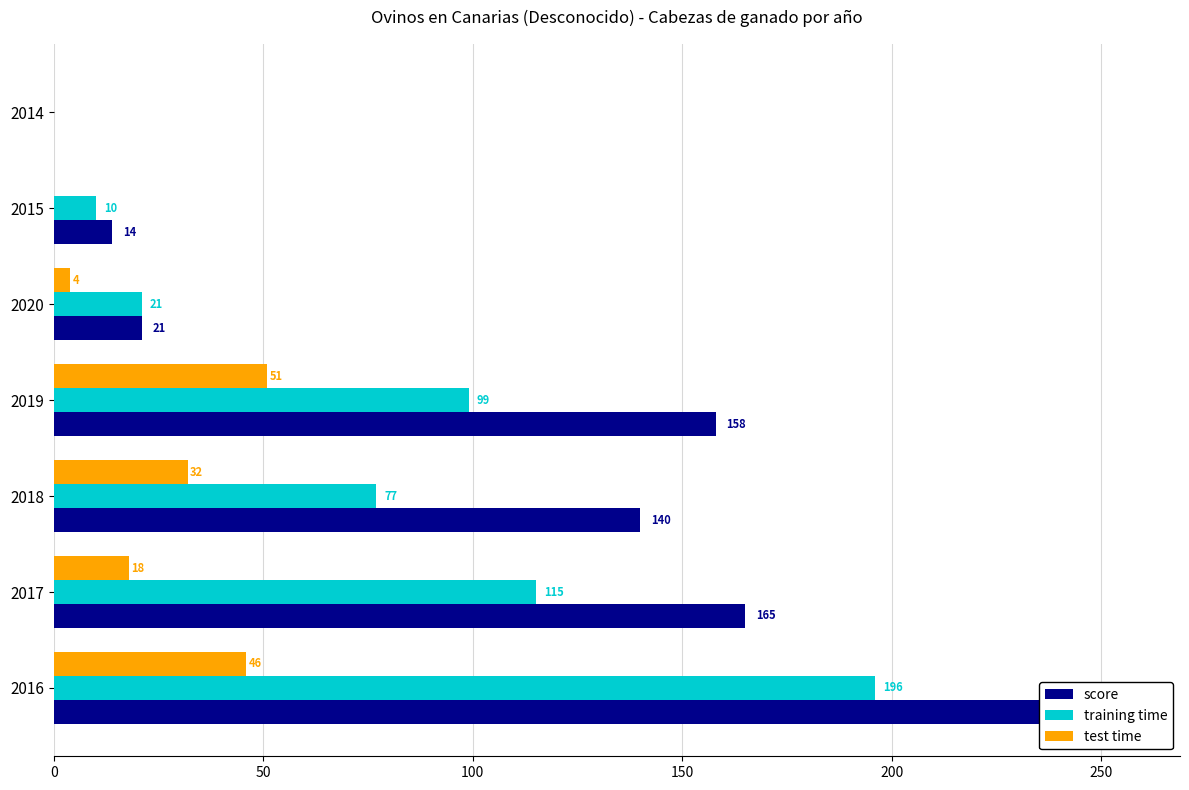

What is the maximum value shown in the chart?

256